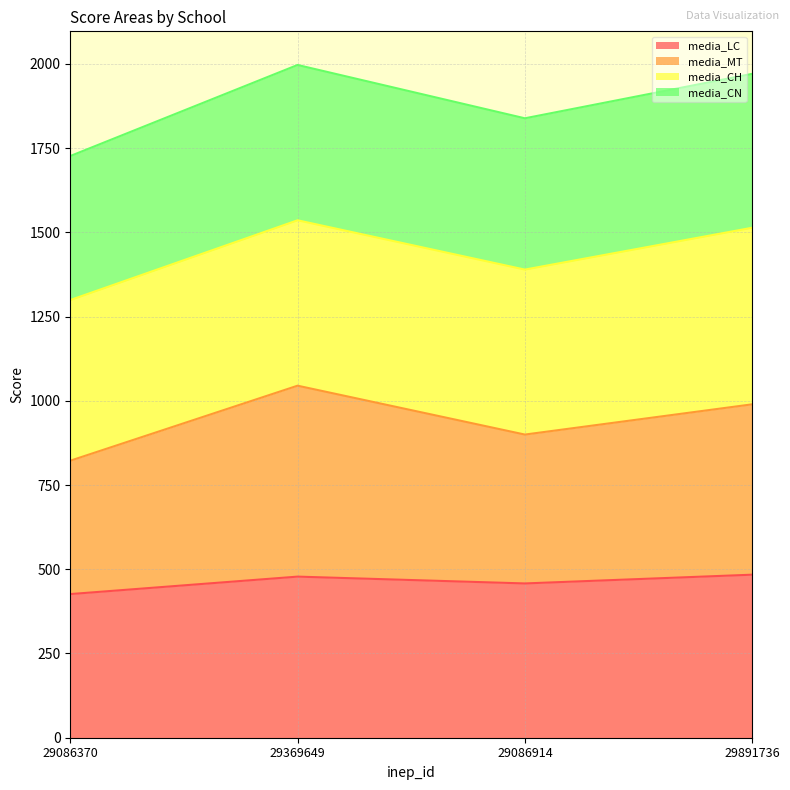

What is the label of the 3rd point from the right?

29369649